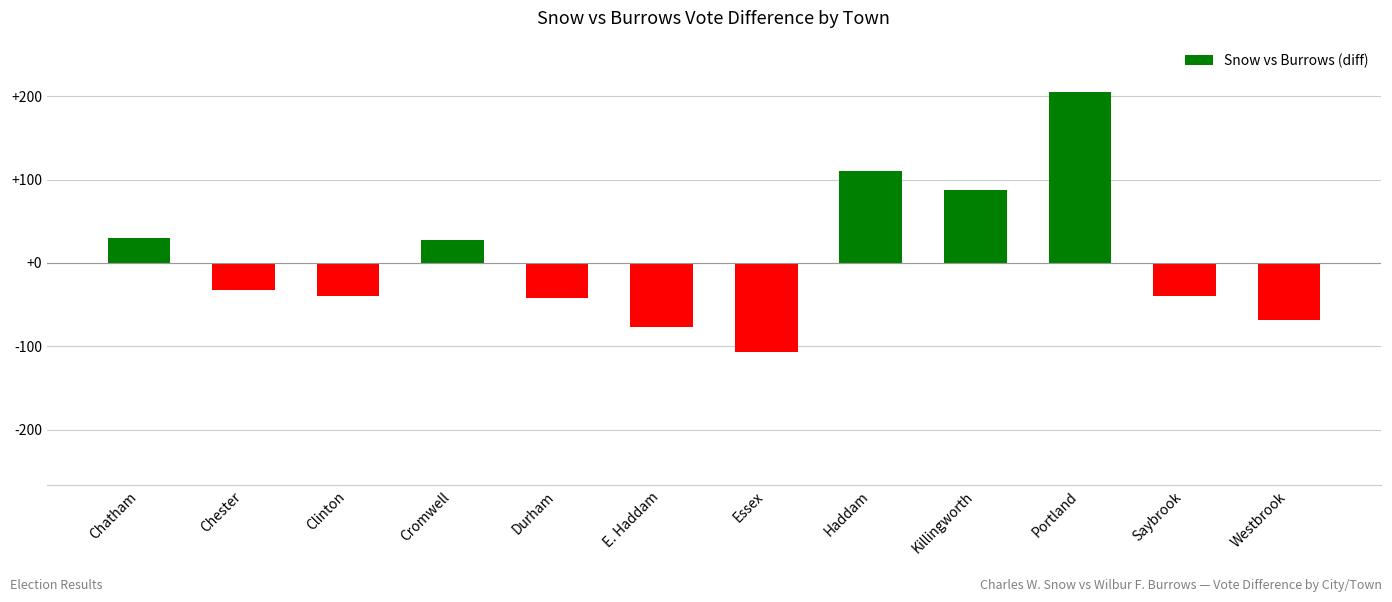

How many bars are there in total?

12